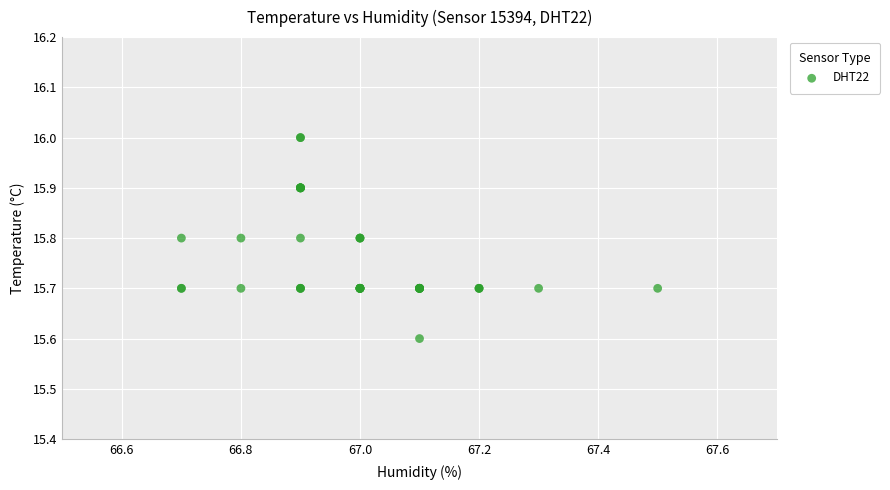

What Y value in the scatter plot is closest to 15?

15.6